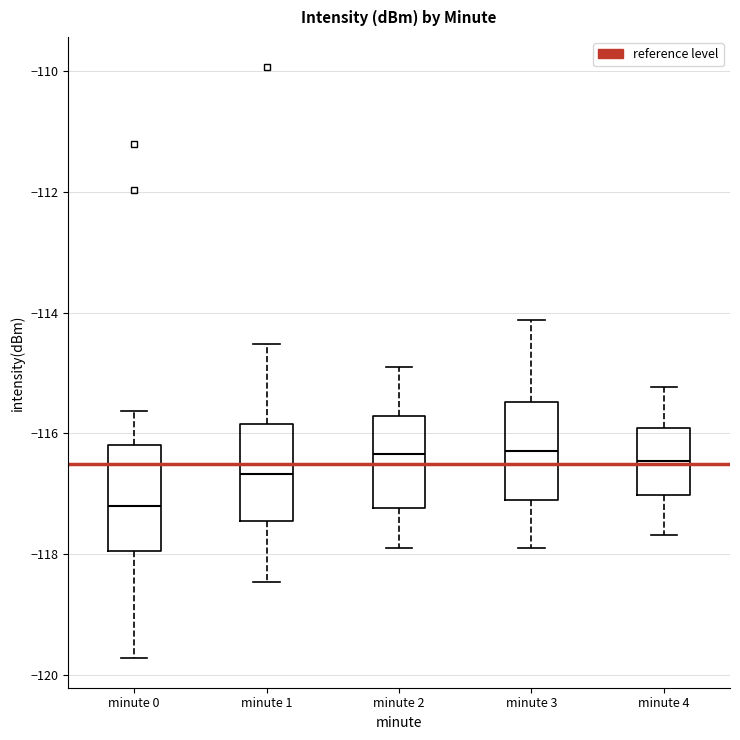

Reading left to right, read every box against the y-axis: the position of its median line, the range the box covers, and the ends of its whiskers. The values are not printed on the chart, so give them approximately, as read against the axis.

minute 0: median -117.2, box -118.0 to -116.2, whiskers -119.8 to -115.6
minute 1: median -116.6, box -117.4 to -115.8, whiskers -118.4 to -114.6
minute 2: median -116.4, box -117.2 to -115.8, whiskers -118.0 to -115.0
minute 3: median -116.2, box -117.0 to -115.4, whiskers -118.0 to -114.2
minute 4: median -116.4, box -117.0 to -116.0, whiskers -117.6 to -115.2